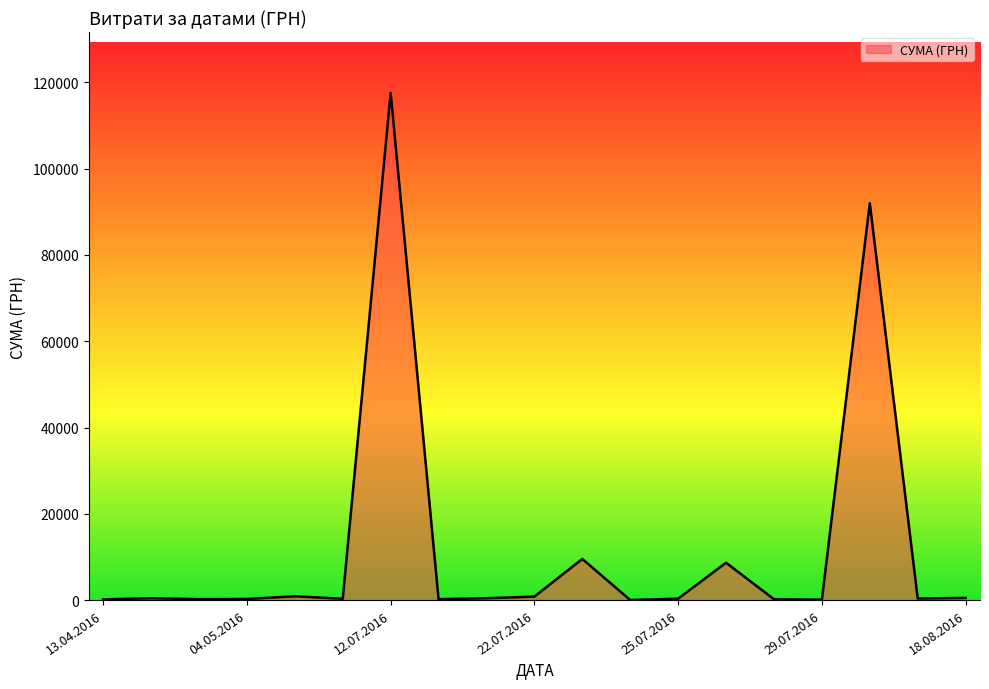

What is the difference between the maximum and minimum values?

117557.6